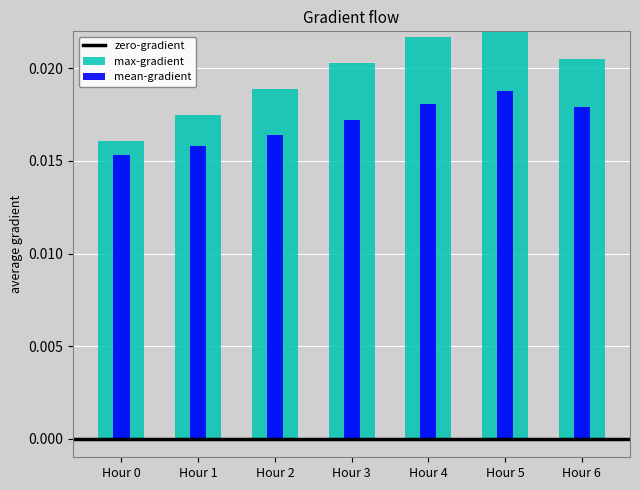

The mean-gradient series shows 0.0 at Hour 1. True or false?

True